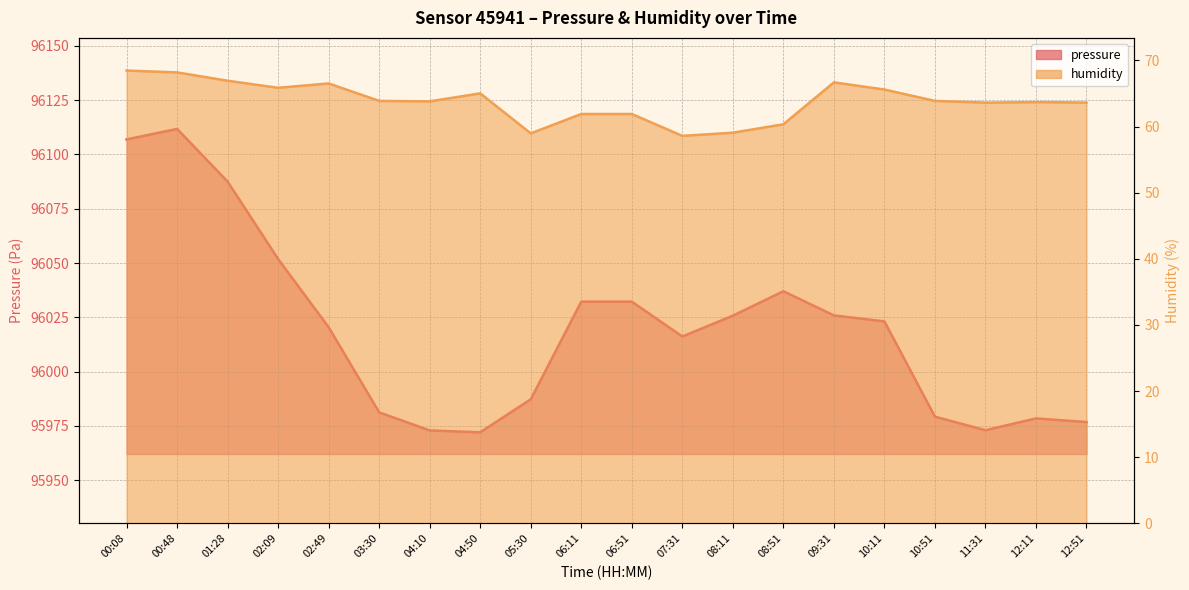

What position from the right is 01:28?

18